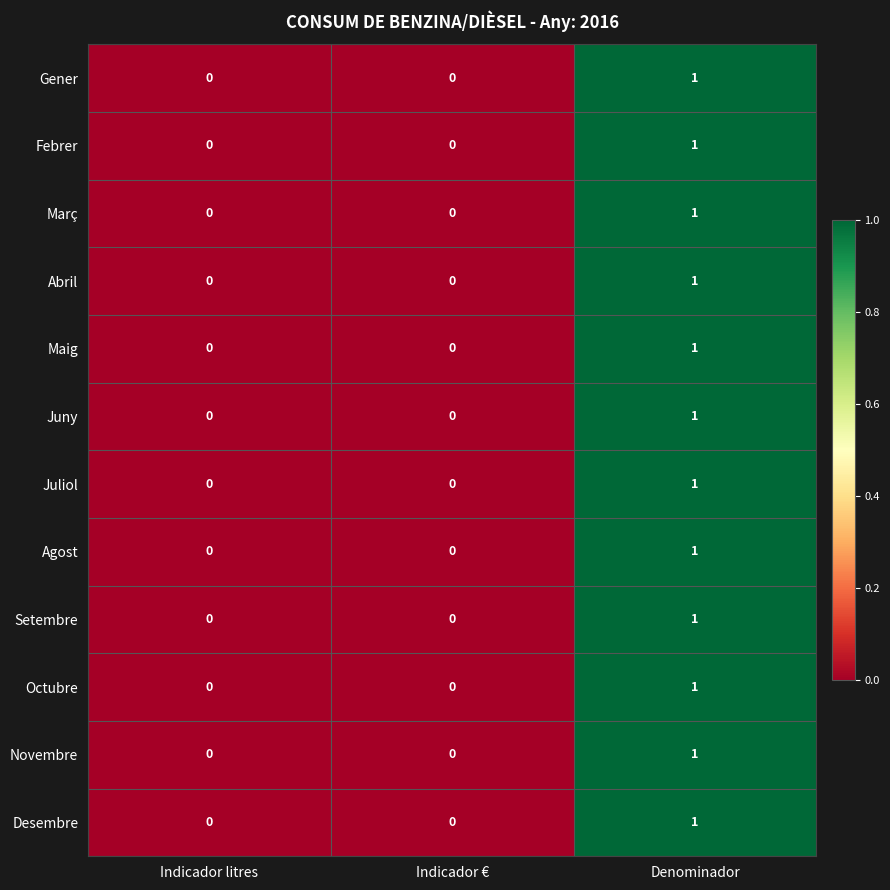

At which label does Març reach its peak?

Denominador